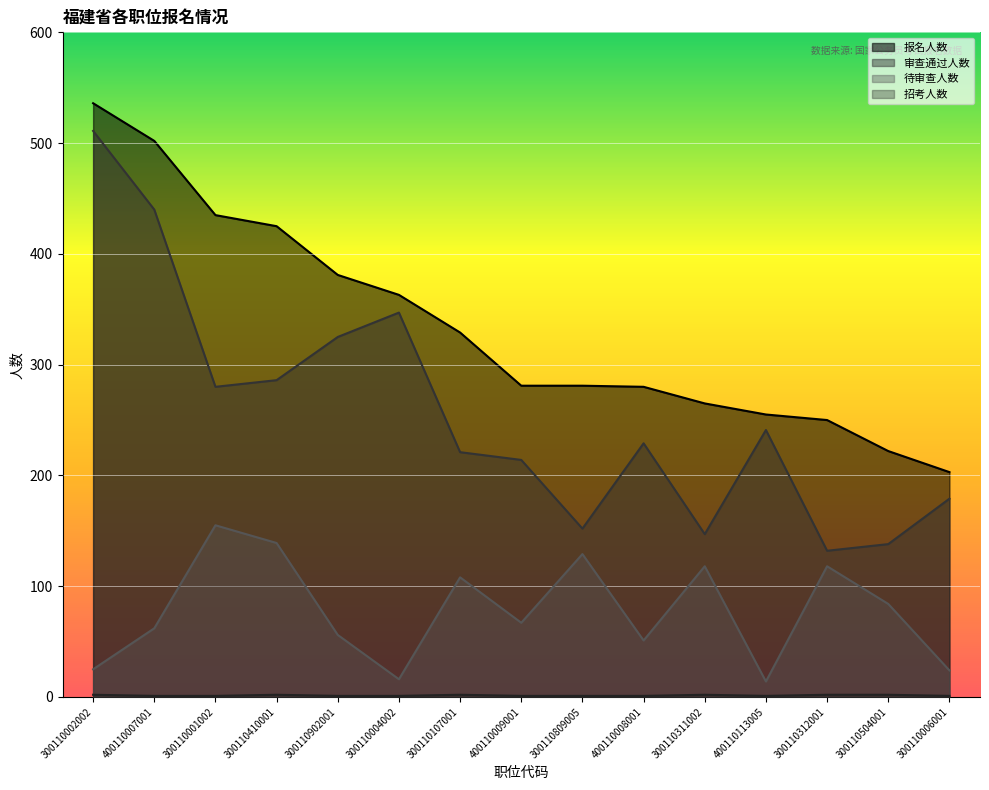

What is the maximum value shown in the chart?

536